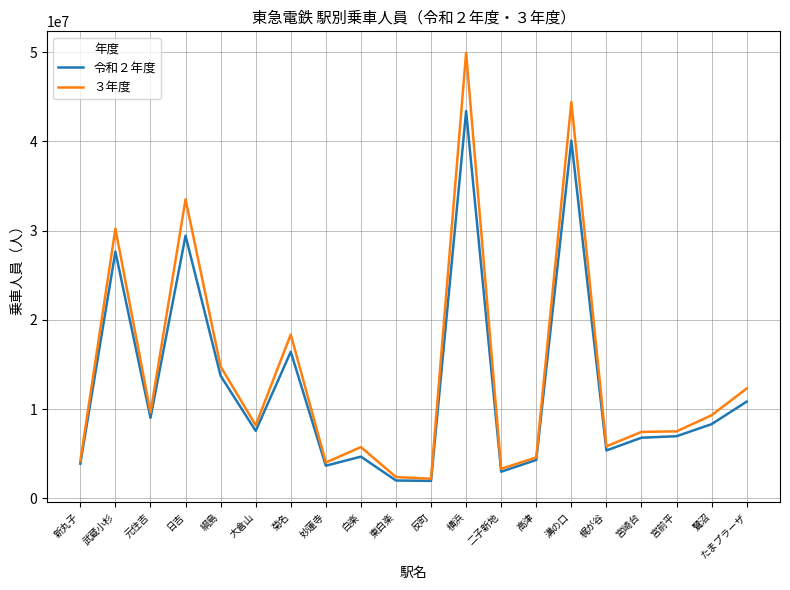

Rank the series by their maximum value, from lowest to highest.

令和２年度, ３年度